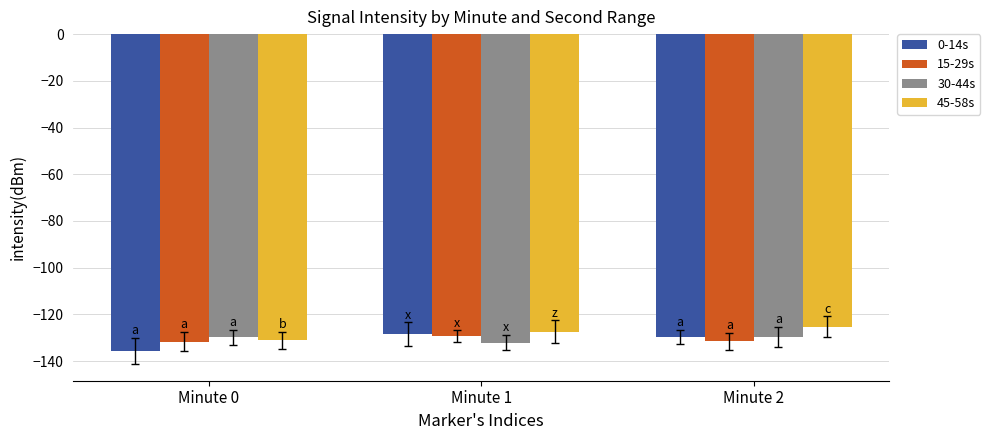

What is the total value across all series at Minute 0?

-528.3